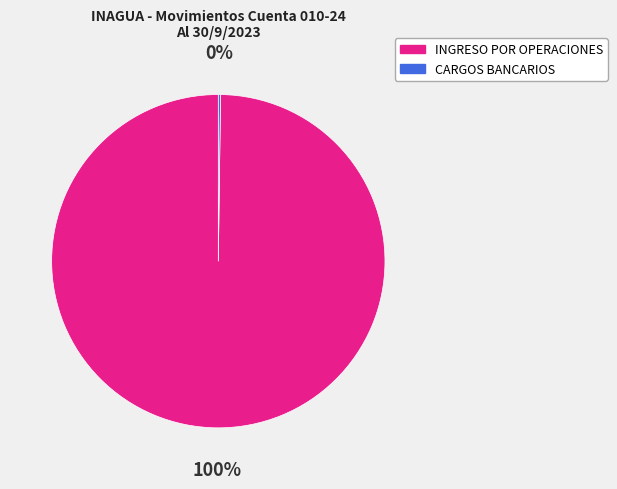

Does INGRESO POR OPERACIONES represent more than half of the total?

Yes